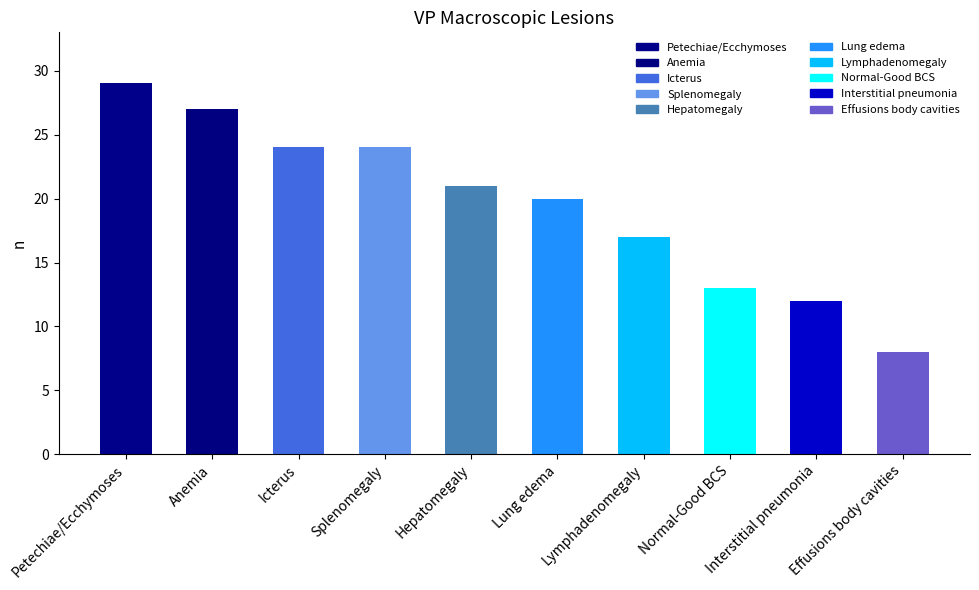

Which label corresponds to the smallest value in the chart?

Effusions body cavities